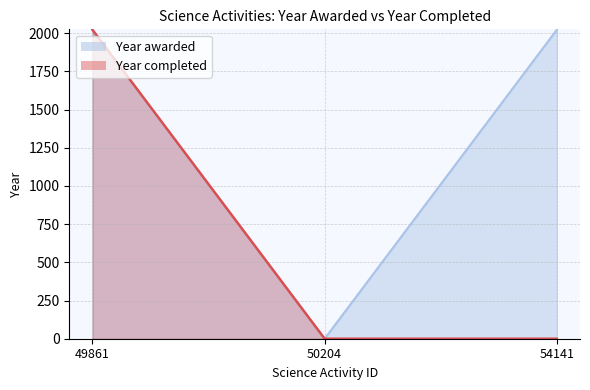

List the series in order of their peak value, highest first.

Year awarded, Year completed